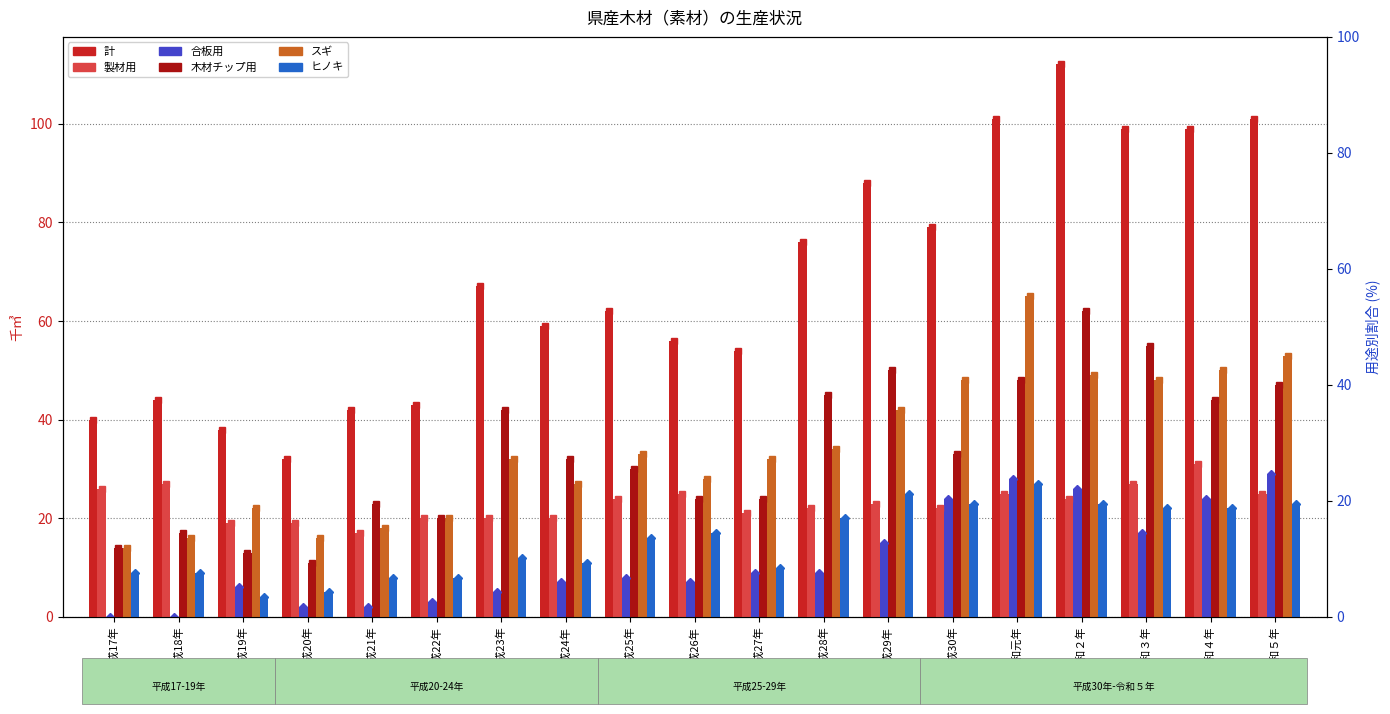

True or false: ヒノキ has a value of 20 at 平成23年.

False